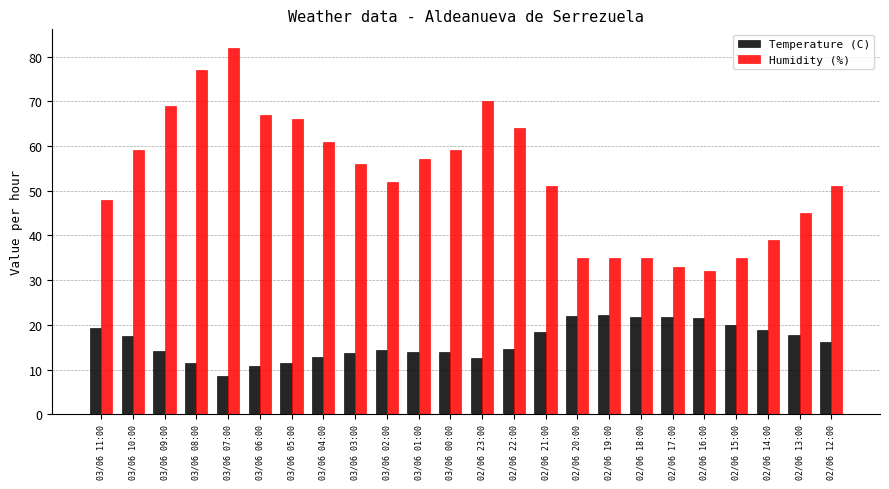

What is the difference between the highest and lowest values at 03/06 09:00?

54.9